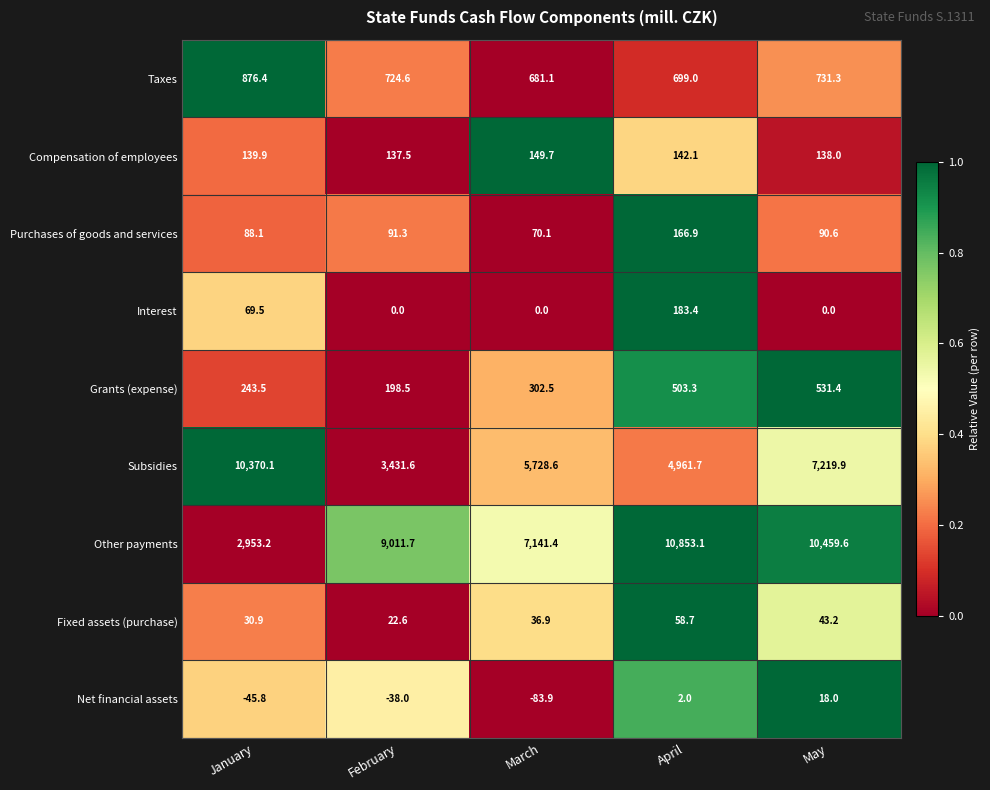

What is the difference between the Subsidies values at May and March?

1491.3